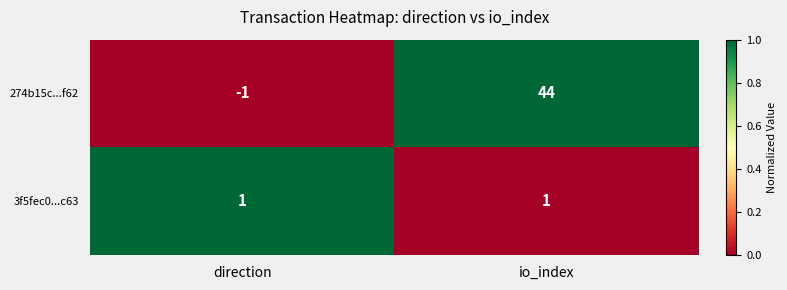

How many series are shown in this chart?

2